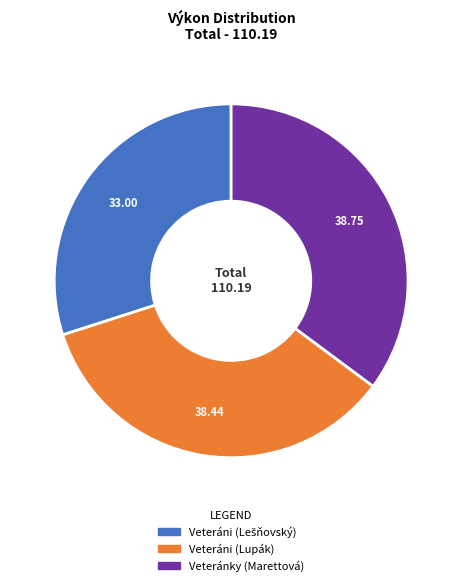

What is the ratio of the value at Veteráni (Lupák) to the value at Veteránky (Marettová)?

1.0